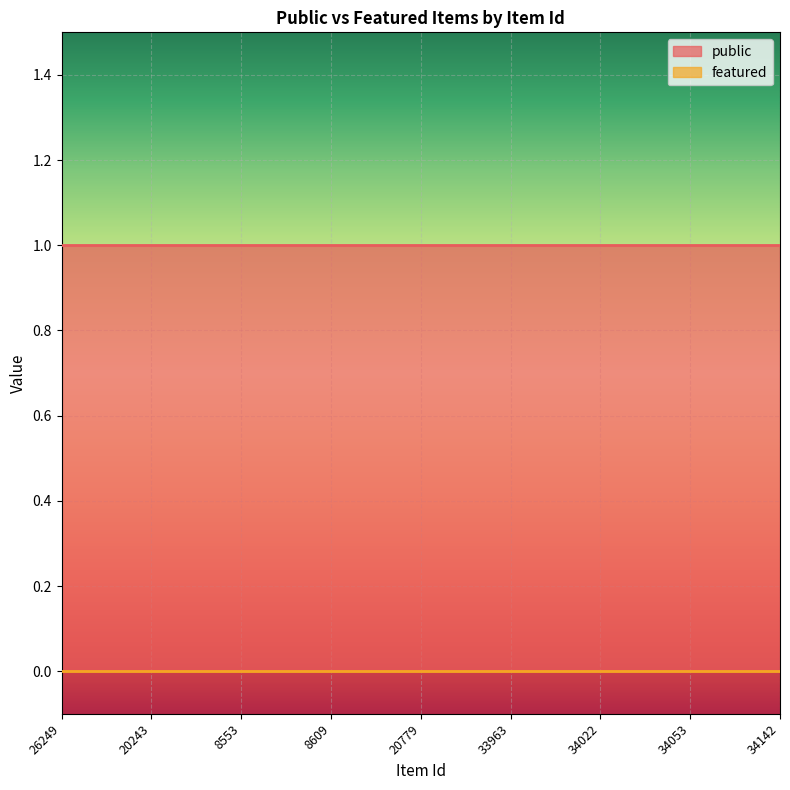

Which series has the largest total across all categories?

public